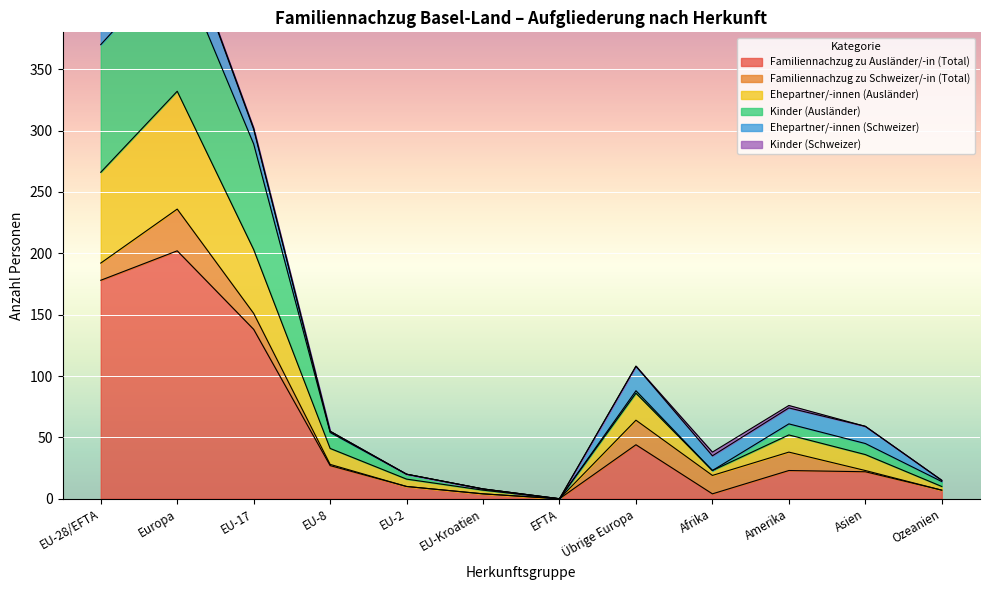

The value of Familiennachzug zu Ausländer/-in (Total) at EU-2 is 10. True or false?

True